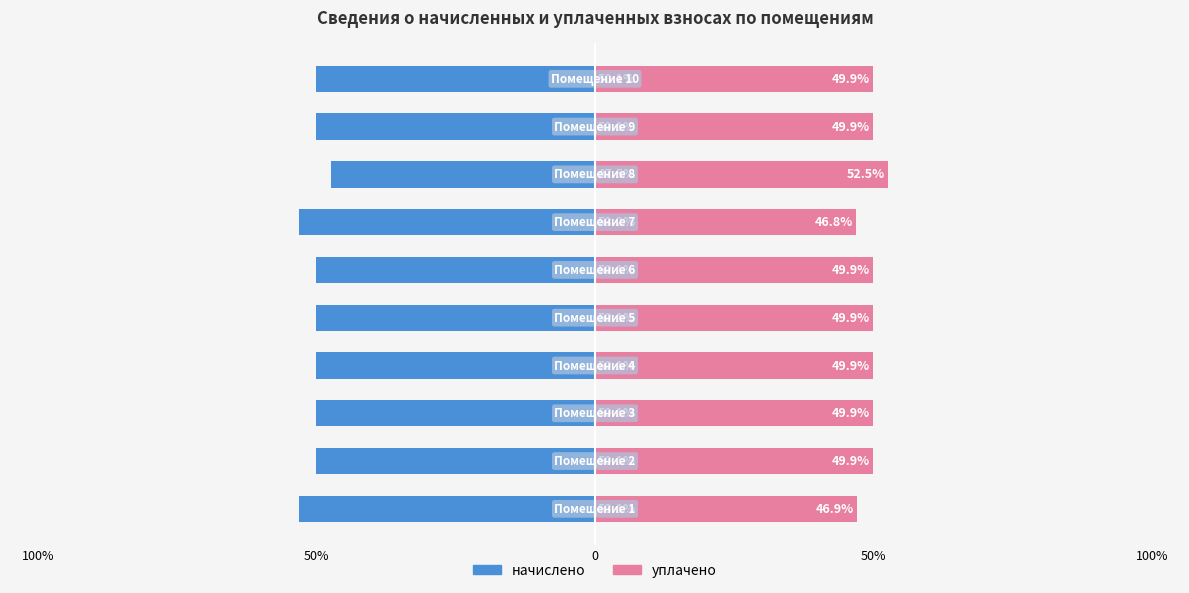

Rank the series at 50% from highest to lowest value.

уплачено, начислено